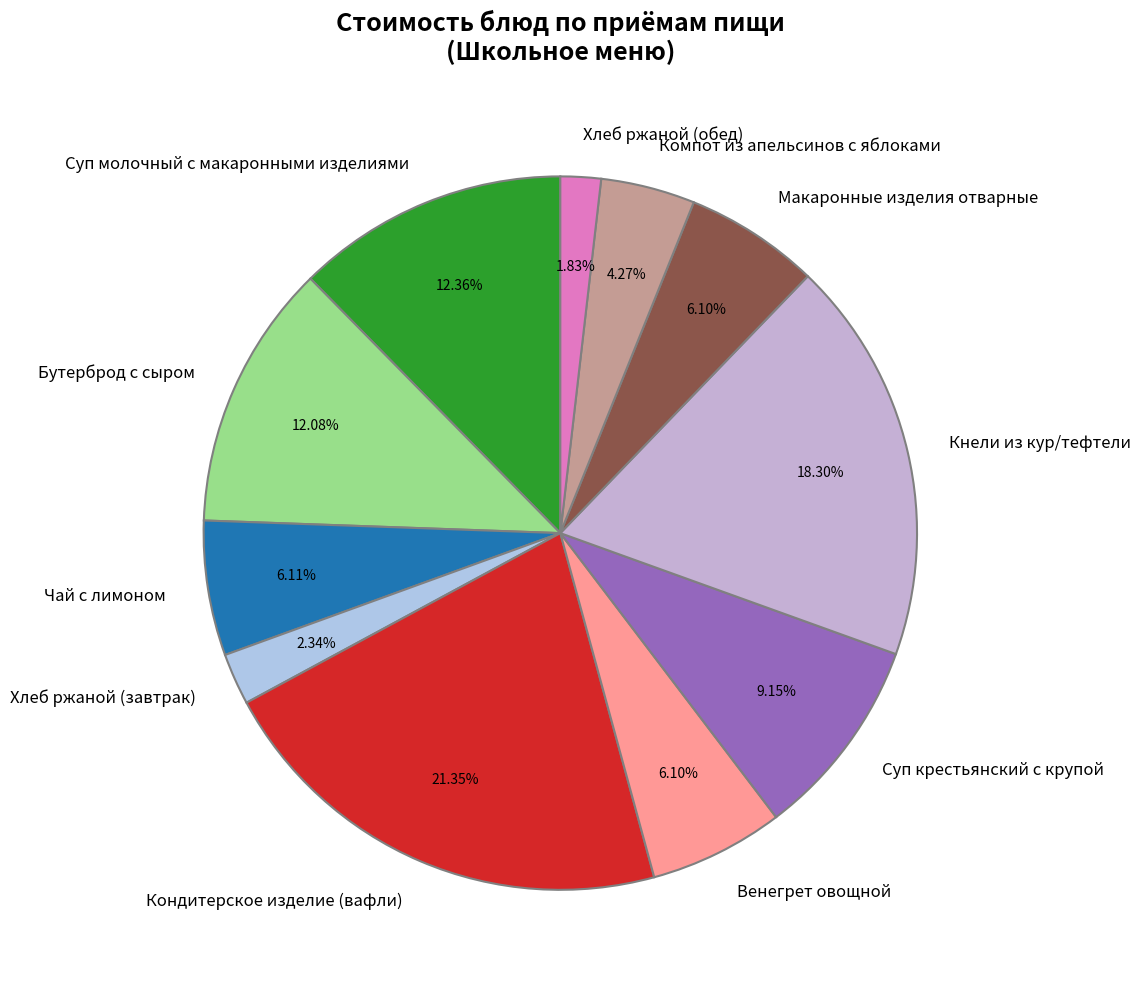

What is the ratio of the value at Суп молочный с макаронными изделиями to the value at Кондитерское изделие (вафли)?

0.6